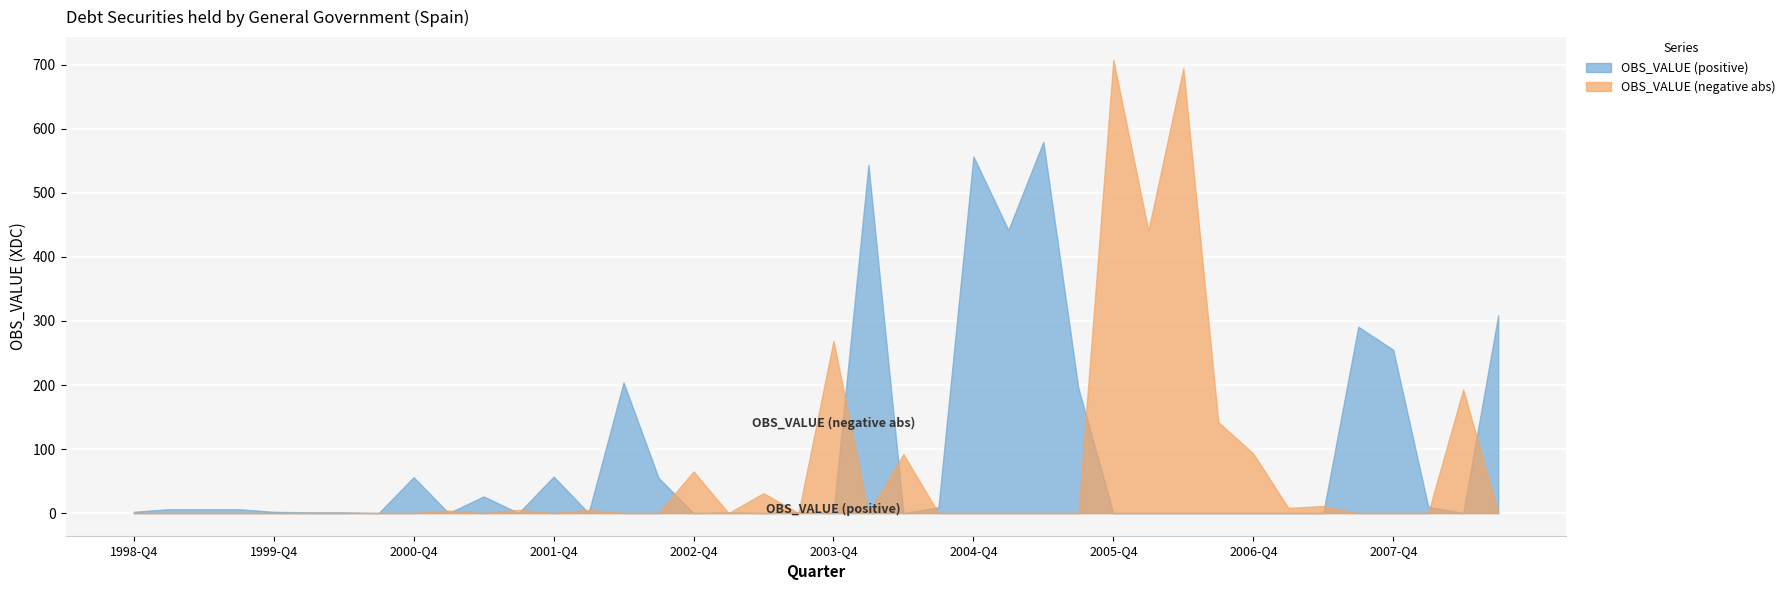

Which series has the largest range (max minus min)?

OBS_VALUE (negative abs)